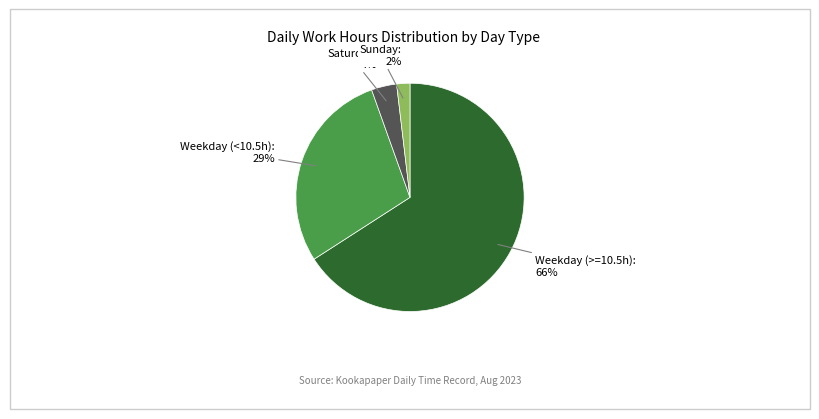

Count the number of slices in the pie.

4